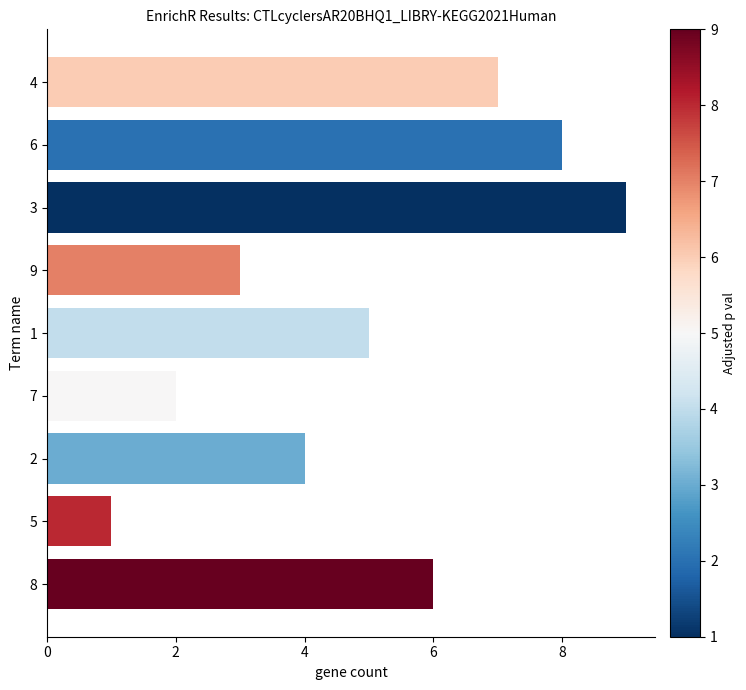

What is the difference between the maximum and minimum values?

8